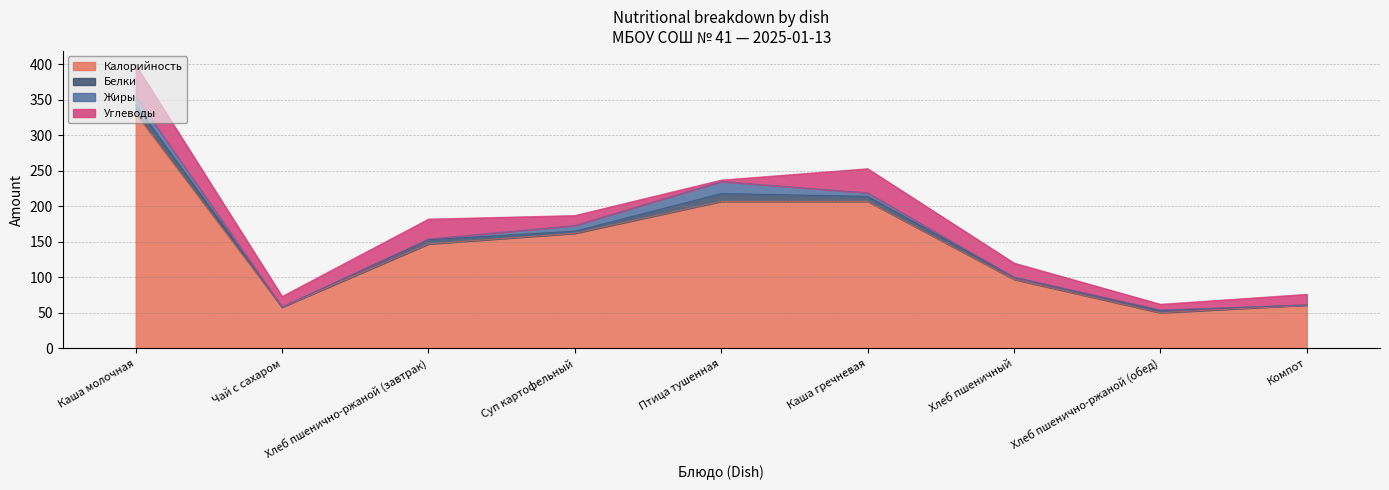

What position from the right is Чай с сахаром?

8